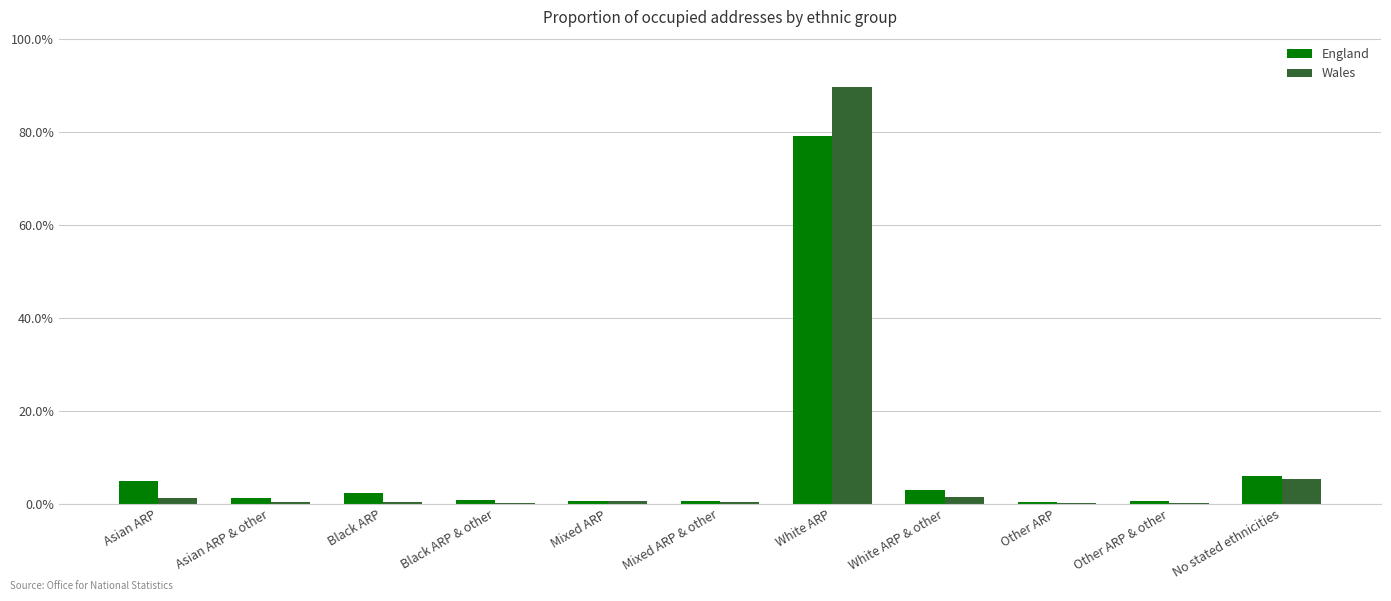

Read the Wales value at No stated ethnicities.

5.4